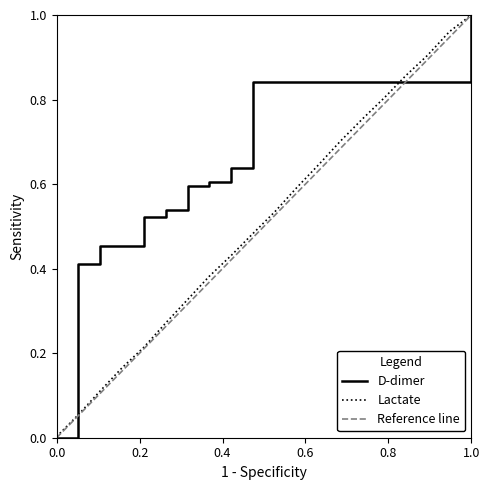

Which series has the widest spread of values?

Reference line